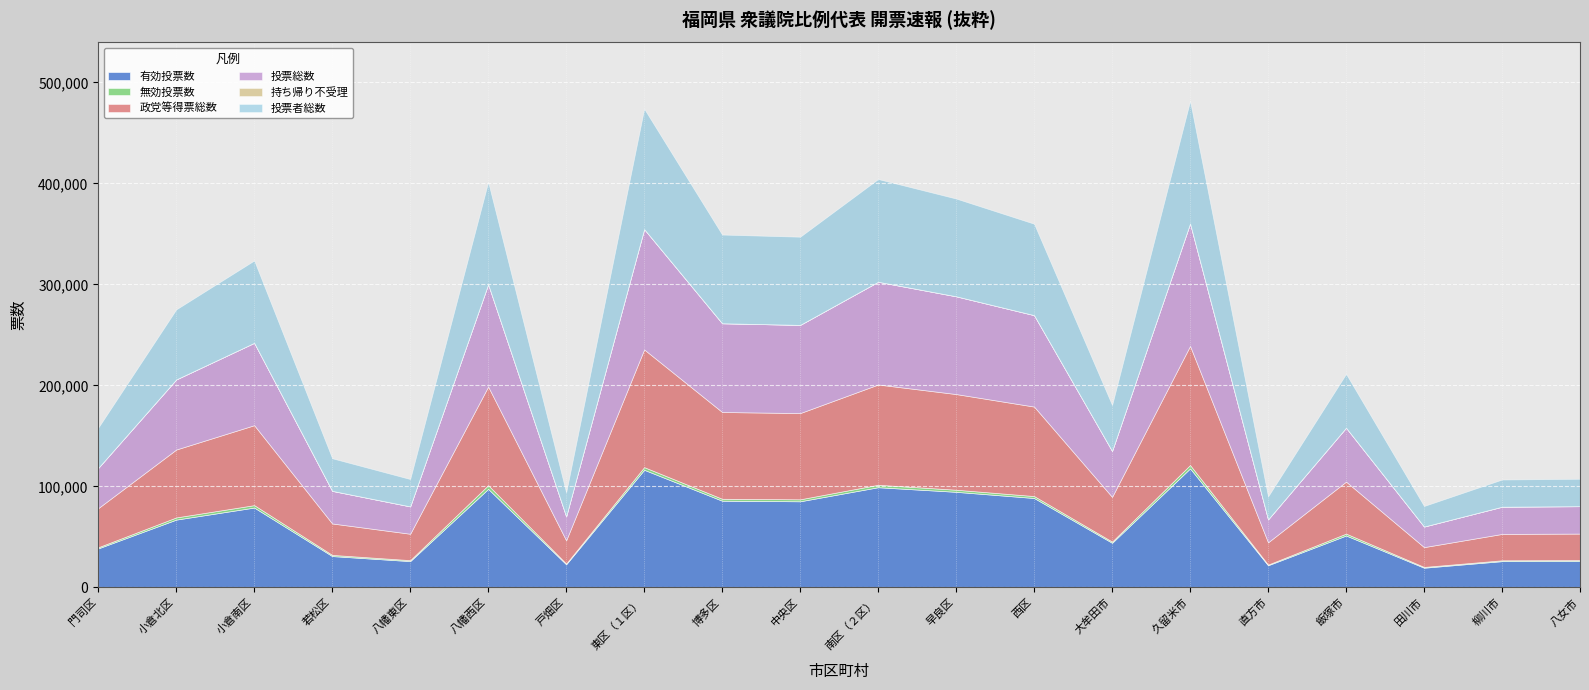

What is the sum of the 投票者総数 values at 若松区 and 東区（１区）?

151450